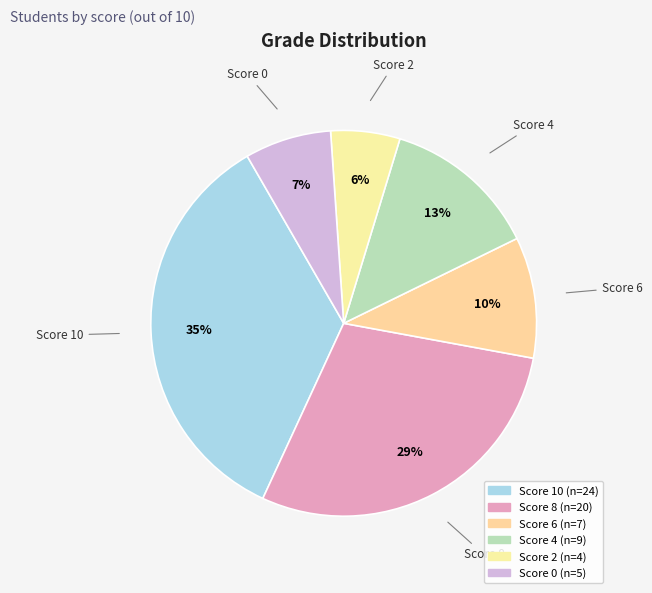

Count the number of slices in the pie.

6